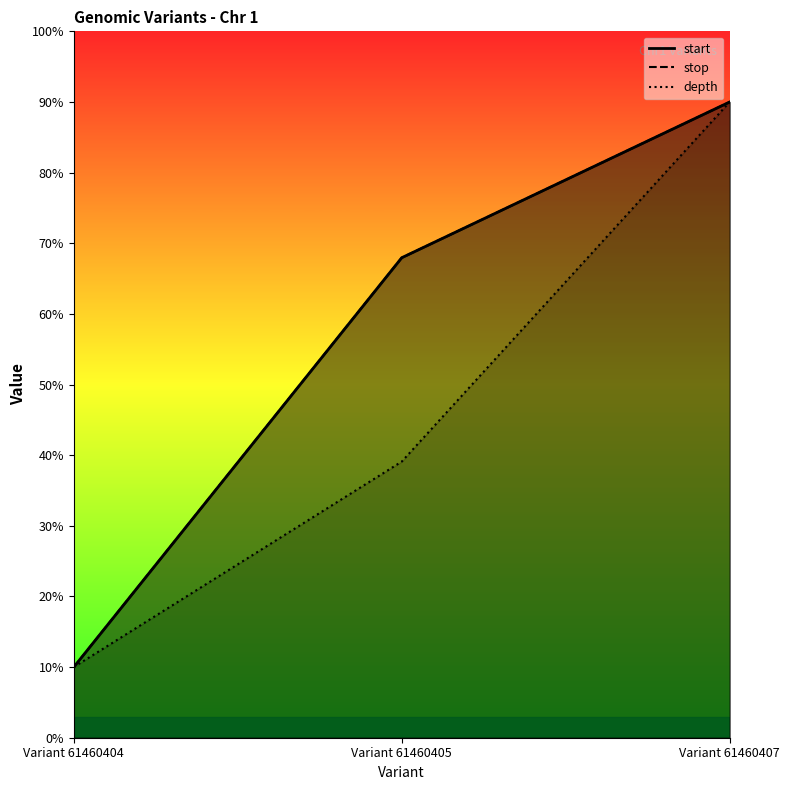

What is the maximum value shown in the chart?

90.0